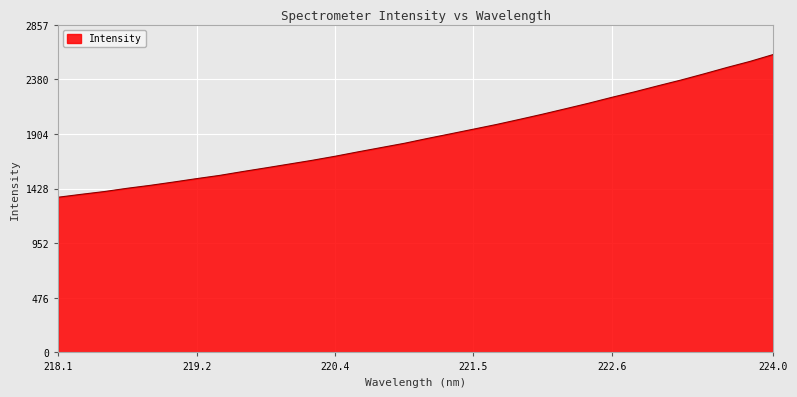

Reading right to left, what are all the values shown in this chart?

2598.1	2538.6	2485.7	2429.8	2375.8	2325.5	2273.7	2225.1	2173.9	2125.9	2078.3	2032.9	1988.4	1947.4	1906.6	1866.2	1824.0	1786.9	1749.6	1711.1	1675.4	1642.6	1609.8	1577.8	1544.2	1515.9	1486.2	1457.6	1431.9	1403.1	1379.0	1353.5